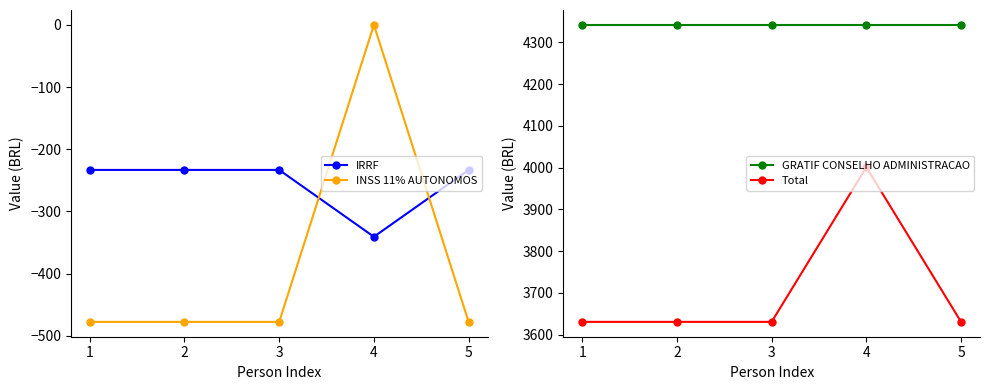

What are all the series names shown in the legend?

IRRF, INSS 11% AUTONOMOS, GRATIF CONSELHO ADMINISTRACAO, Total